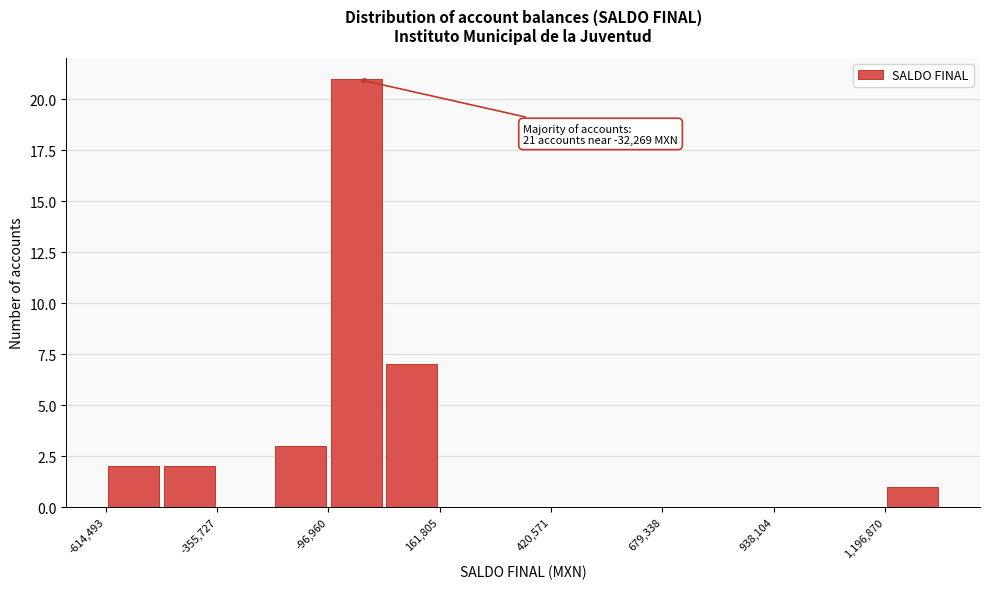

Read against the x-axis, roughly where is the centre of the tallest bar?

-50000